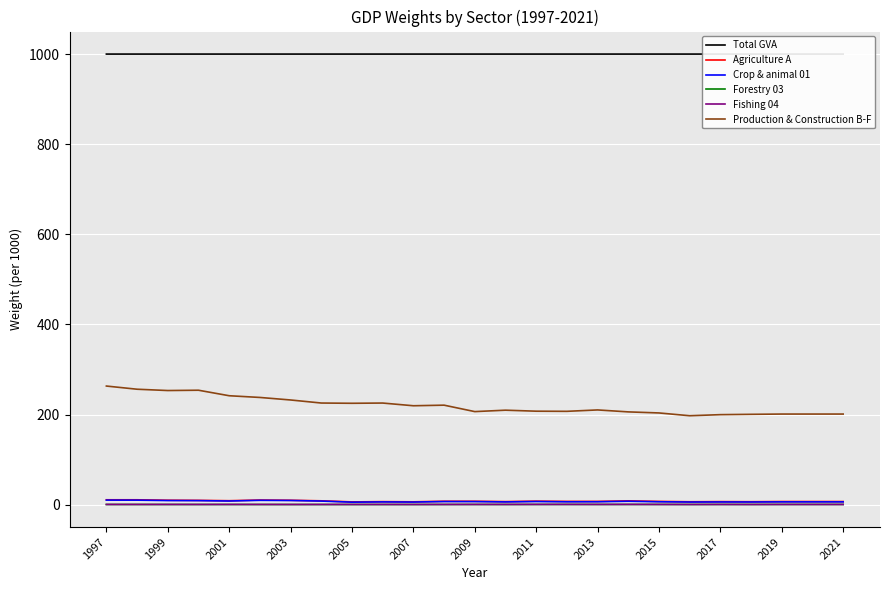

Which series has the largest total across all categories?

Total GVA